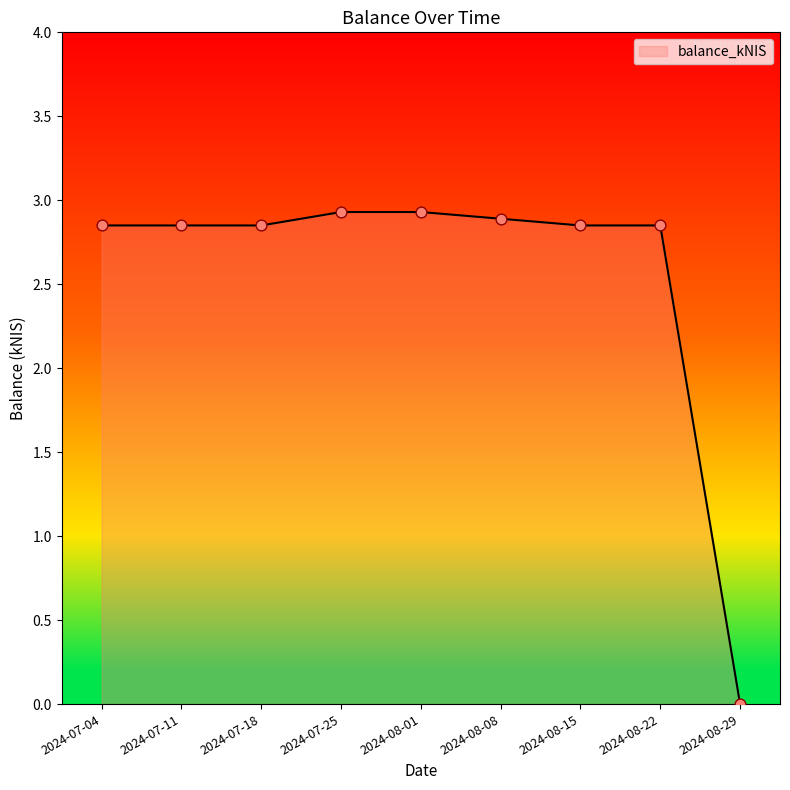

What is the change in value from 2024-07-25 to 2024-08-15?

-0.1